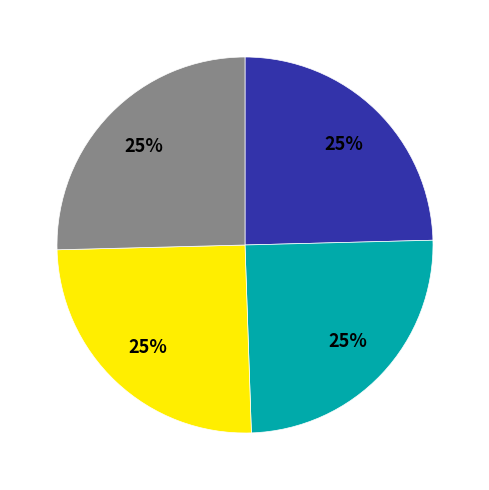

To the nearest percent, what is the average slice percentage?

25%